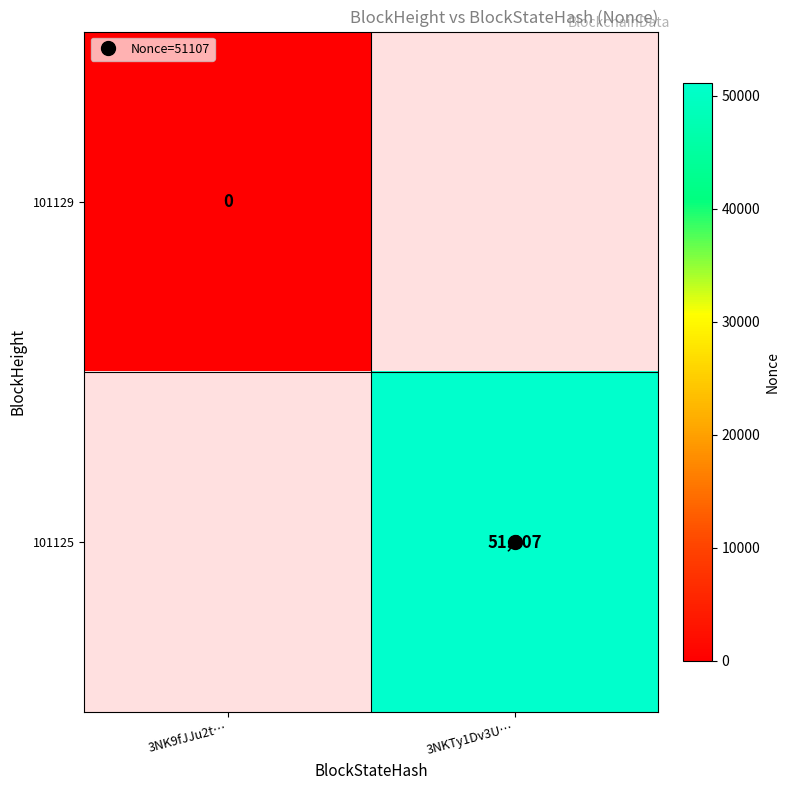

List the series in order of their overall mean, lowest first.

101129, 101125